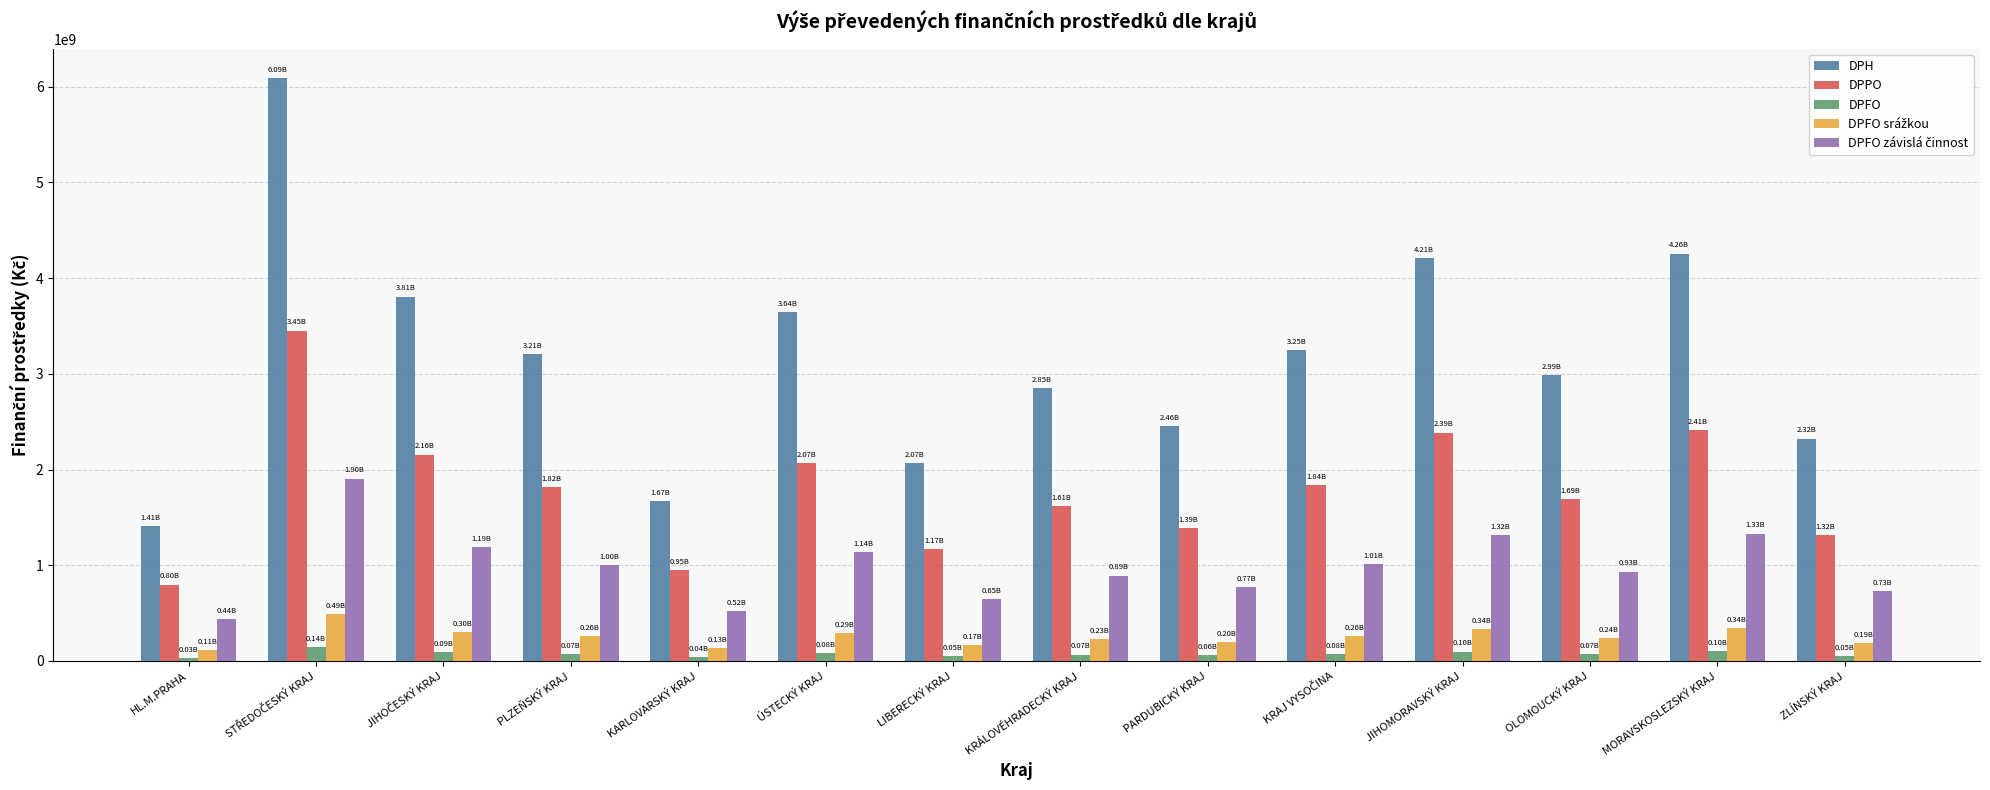

Between KRÁLOVÉHRADECKÝ KRAJ and ZLÍNSKÝ KRAJ, which series saw the biggest shift?

DPH